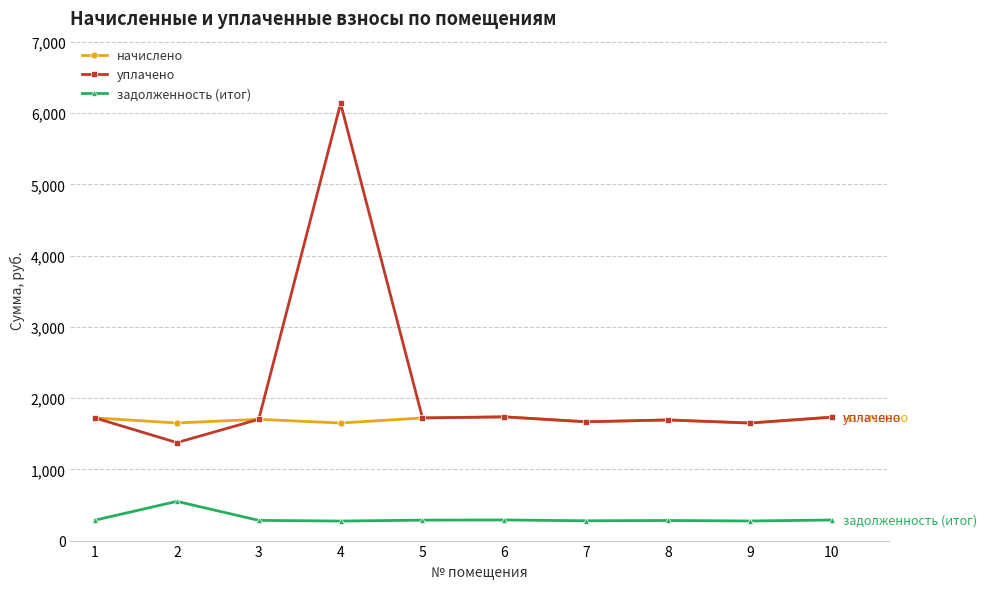

The уплачено series shows 6135.6 at 4. True or false?

True